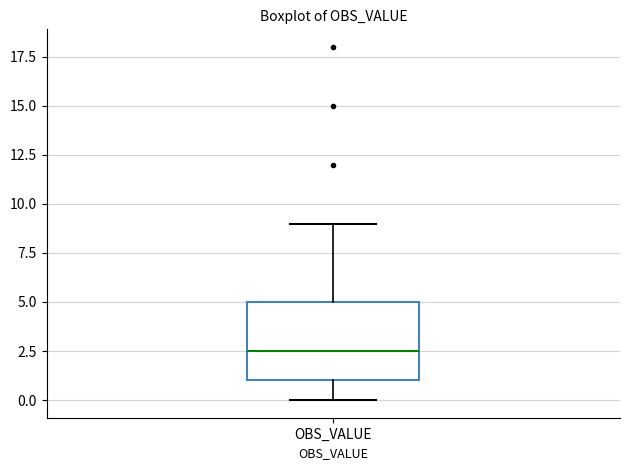

Where is the lower edge of the box for OBS_VALUE on the y-axis? The values are not printed on the chart, so give them approximately, as read against the axis.

1.0